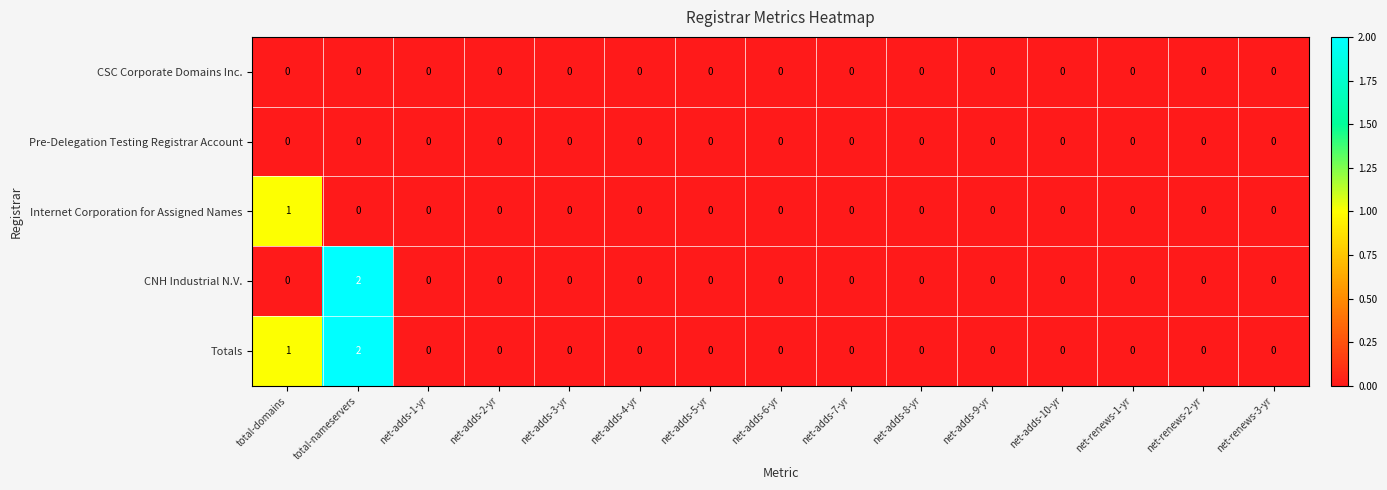

At which category is the sum across all series the highest?

total-nameservers